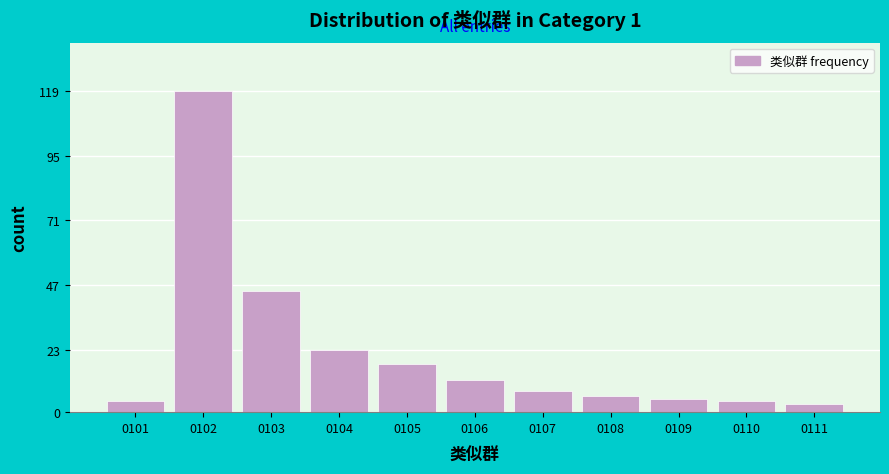

Reading left to right, extract all data points from this chart.

0101=4	0102=119	0103=45	0104=23	0105=18	0106=12	0107=8	0108=6	0109=5	0110=4	0111=3